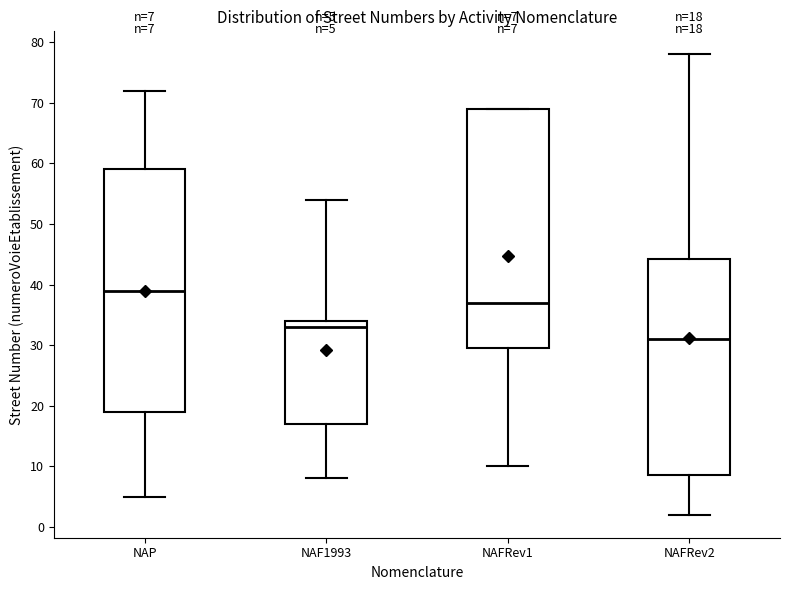

Which box's median line is the lowest?

NAFRev2